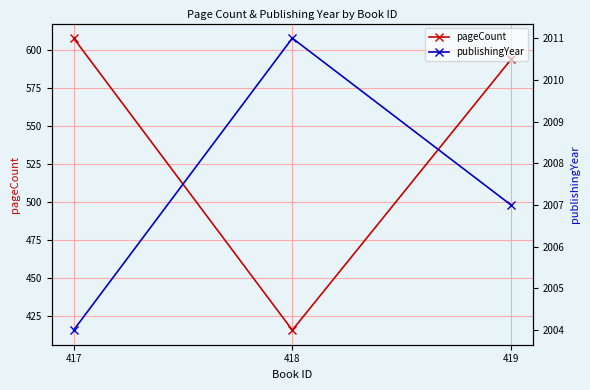

Which category has the highest value across all series?

418